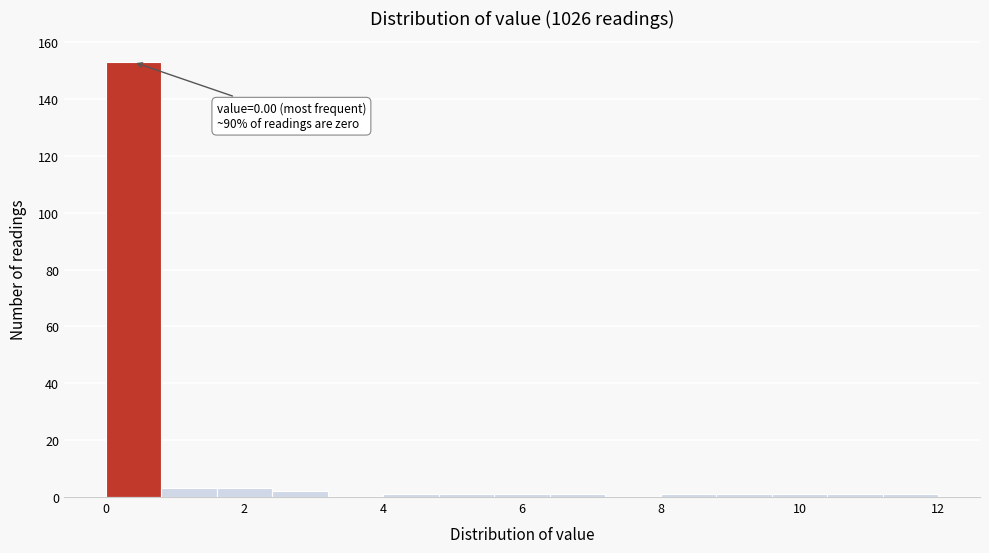

Which range on the x-axis has the tallest bar?

0.0 to 0.8